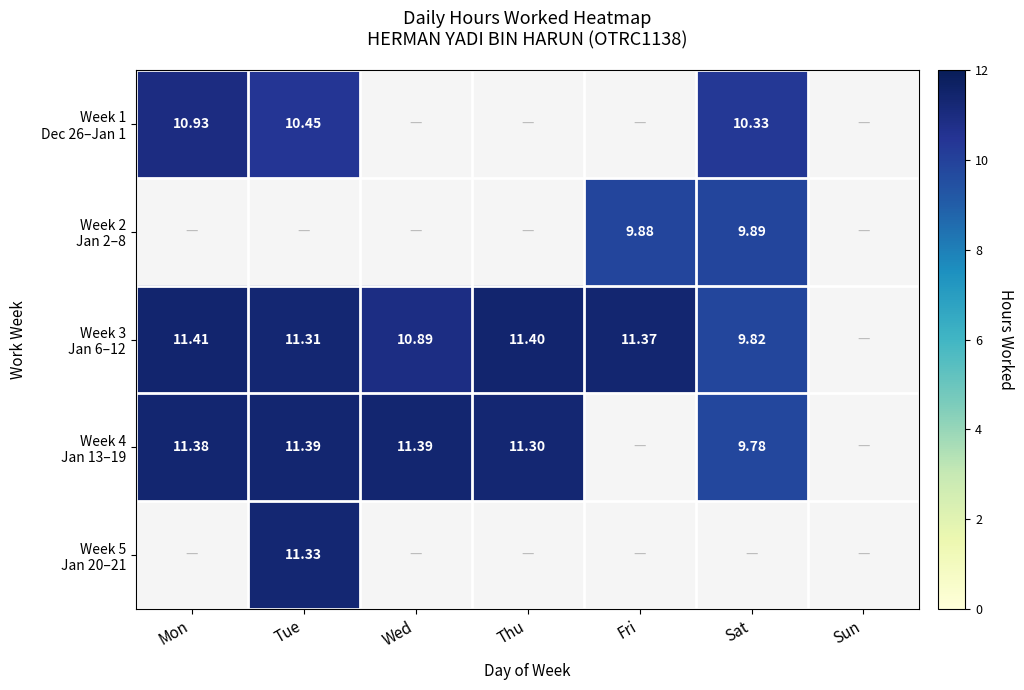

How many data points in Week 1 Dec 26–Jan 1 are above 0?

3